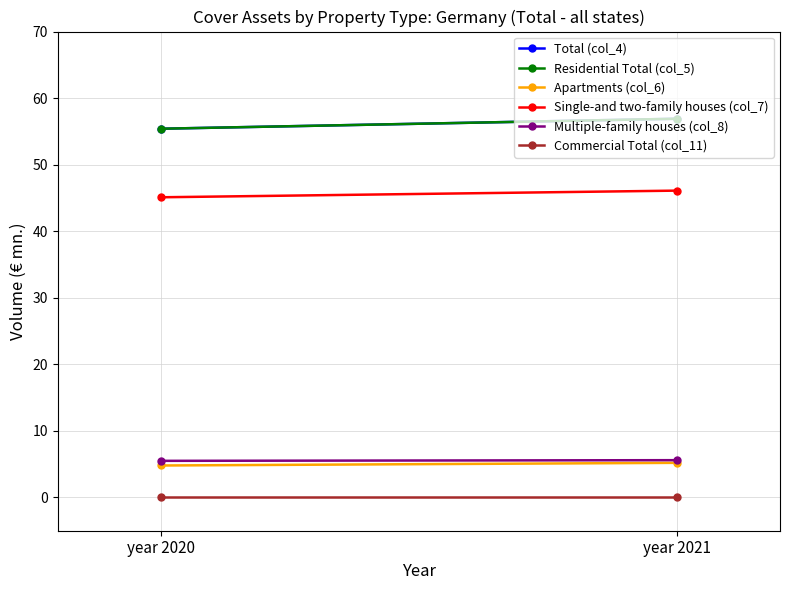

True or false: Total (col_4) has a value of 55.4 at year 2020.

True